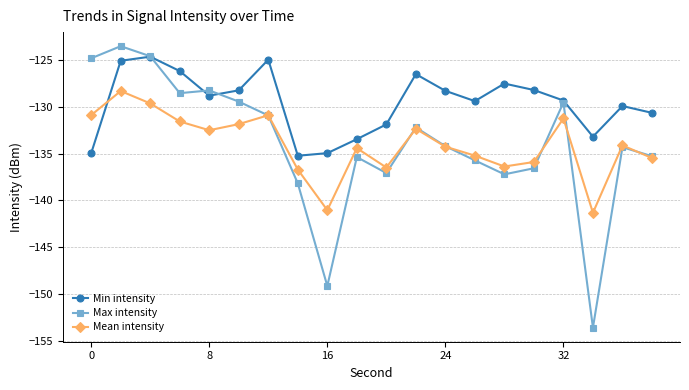

What is the maximum value shown in the chart?

-123.6